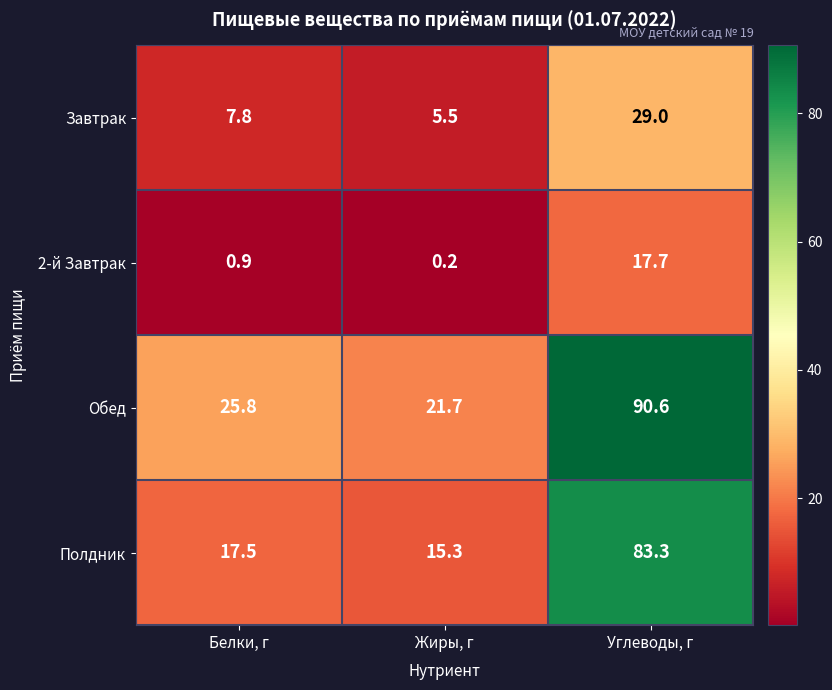

The value of Обед at Жиры, г is 13.1. True or false?

False